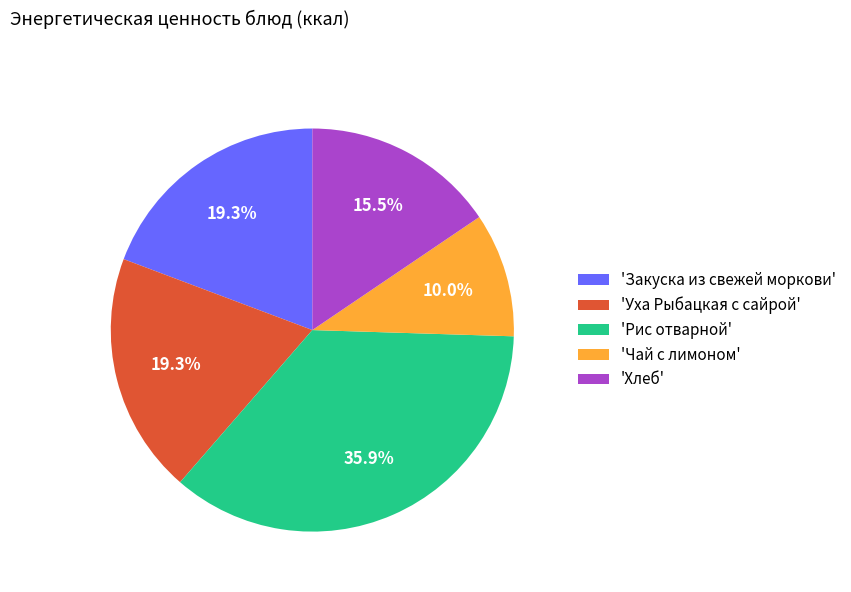

Which has a higher value, 'Хлеб' or 'Рис отварной'?

'Рис отварной'